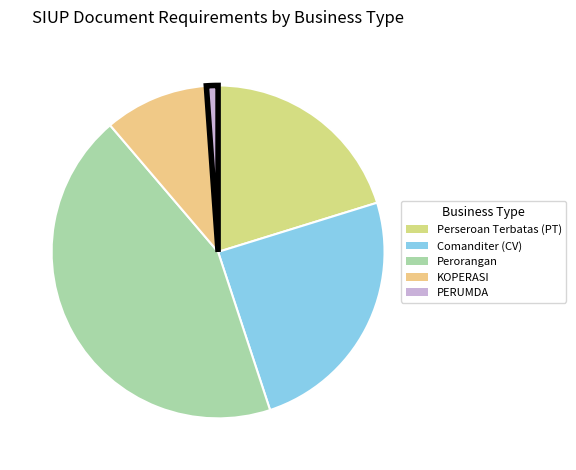

How much of the chart is everything except Perorangan?

56.2%